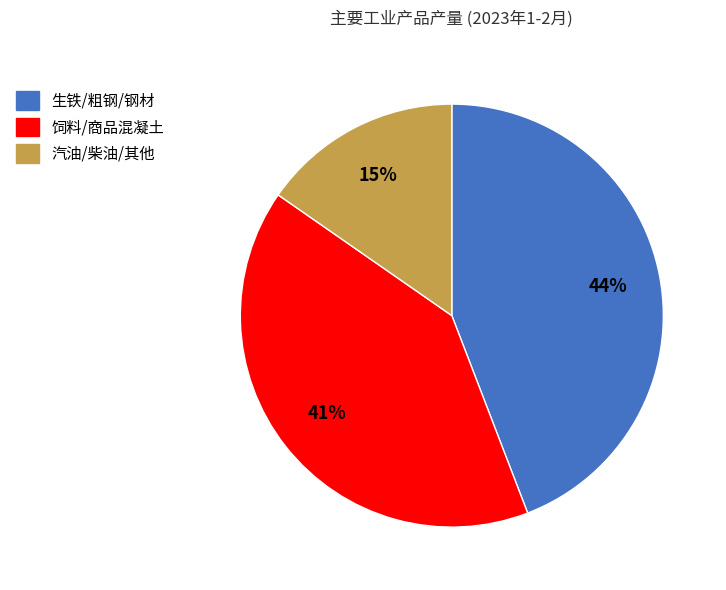

To the nearest percent, what is the average slice percentage?

33%